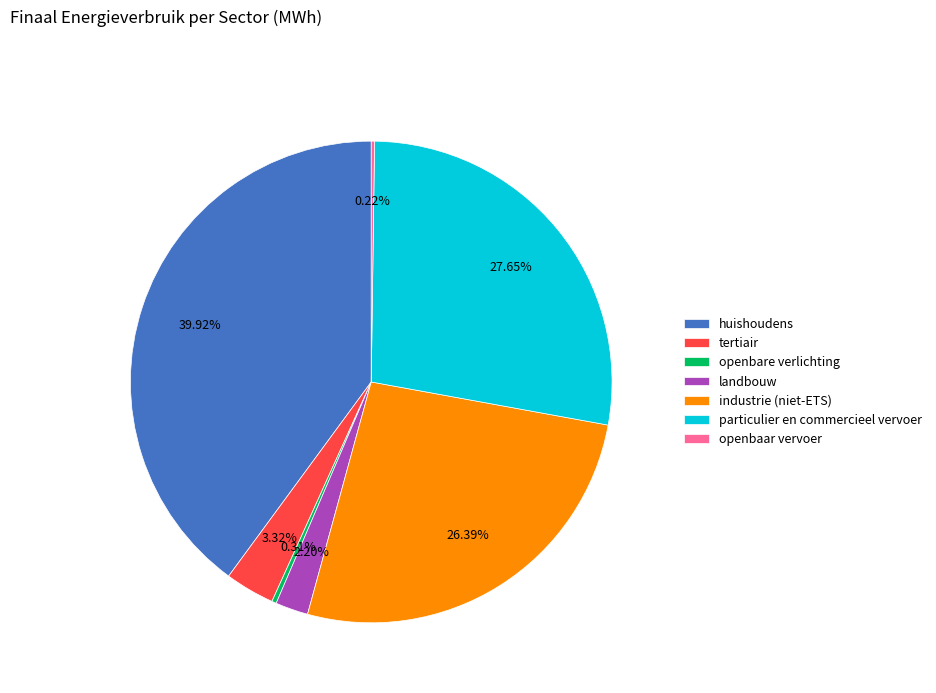

What is the ratio of the value at industrie (niet-ETS) to the value at particulier en commercieel vervoer?

1.0